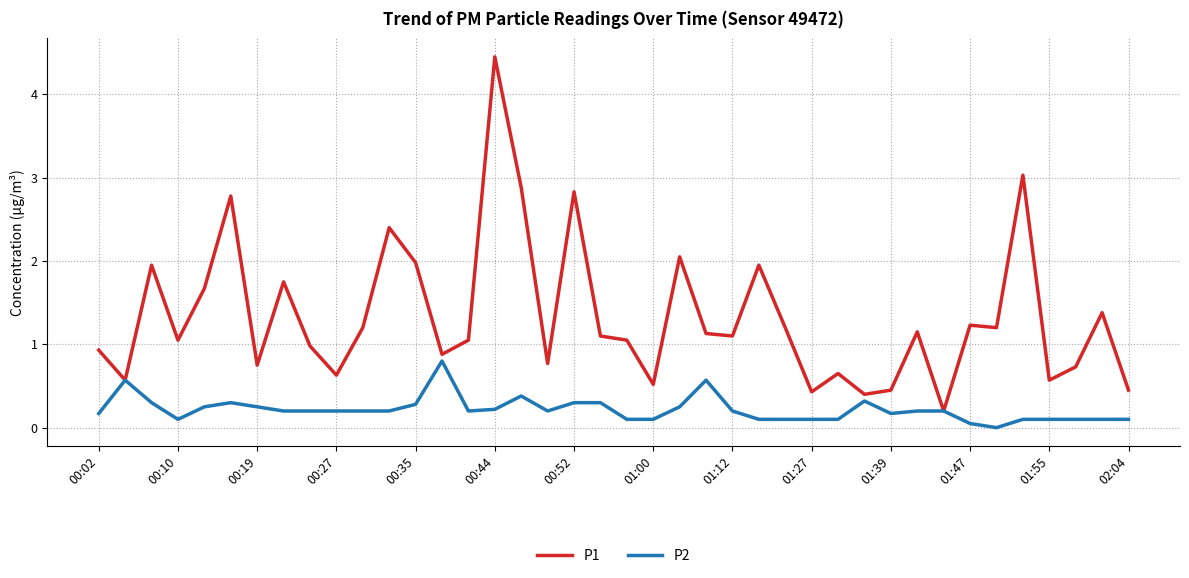

Rank the series by their average value, from highest to lowest.

P1, P2